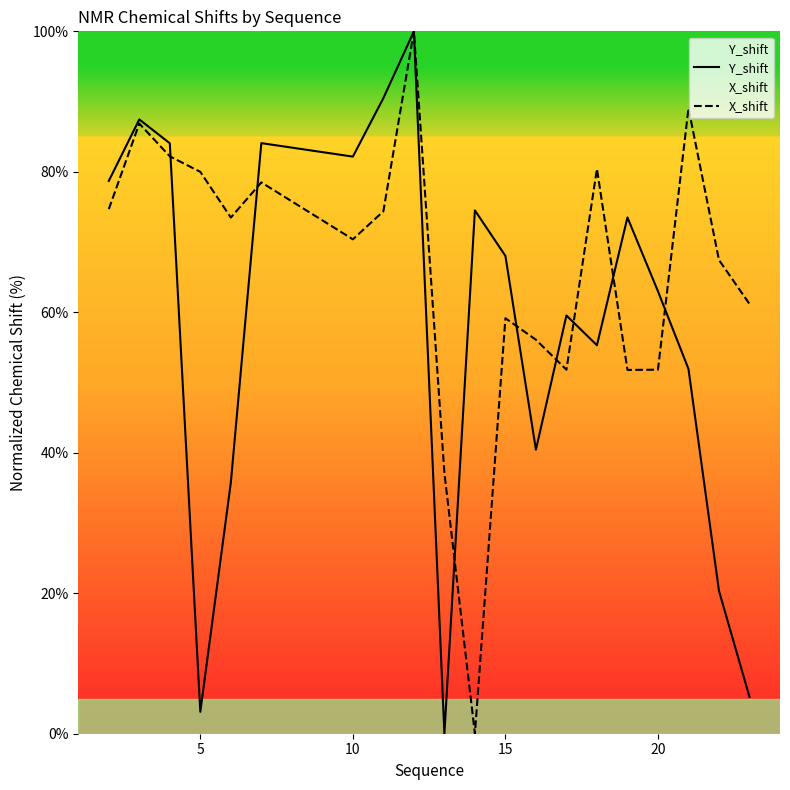

Where is the first local minimum for Y_shift?

5